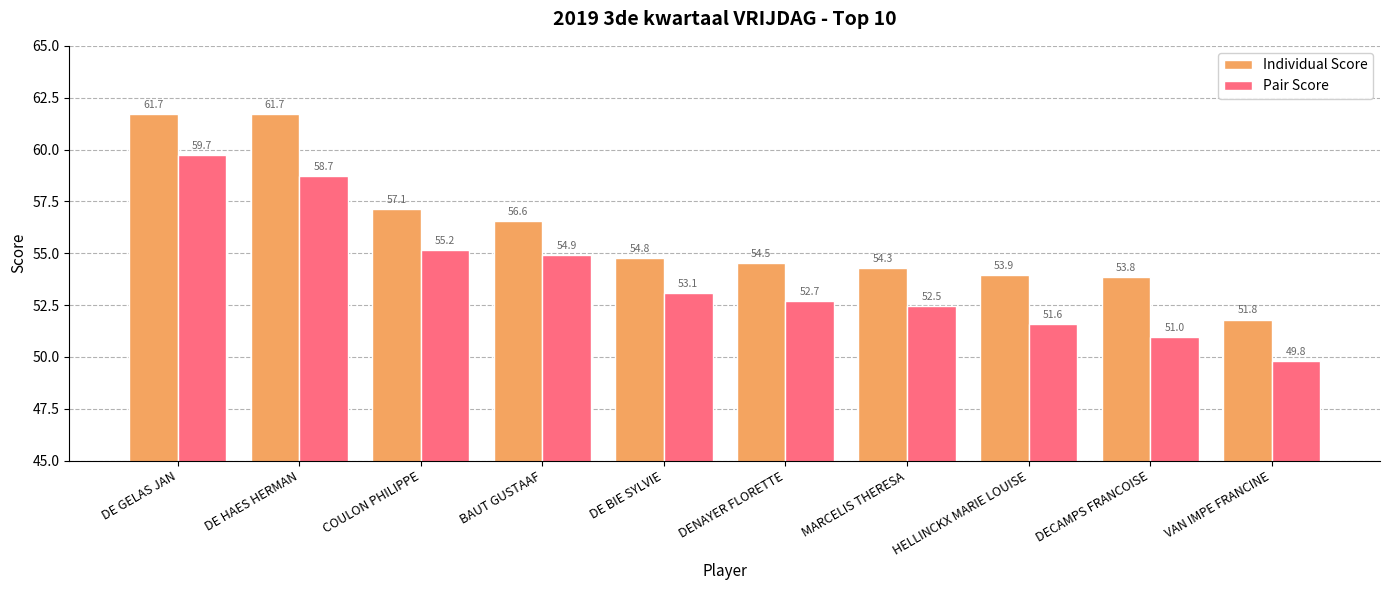

What are all the series names shown in the legend?

Individual Score, Pair Score